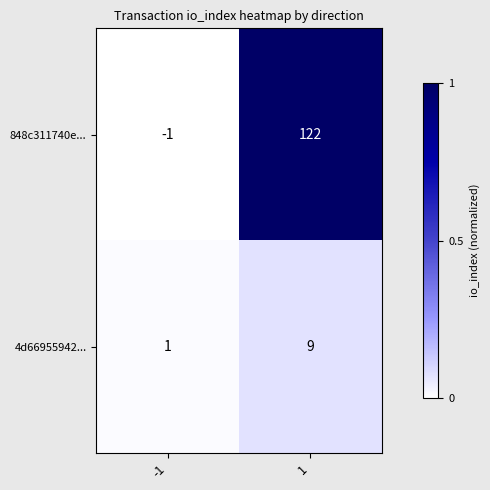

Which series has the widest spread of values?

848c311740e...